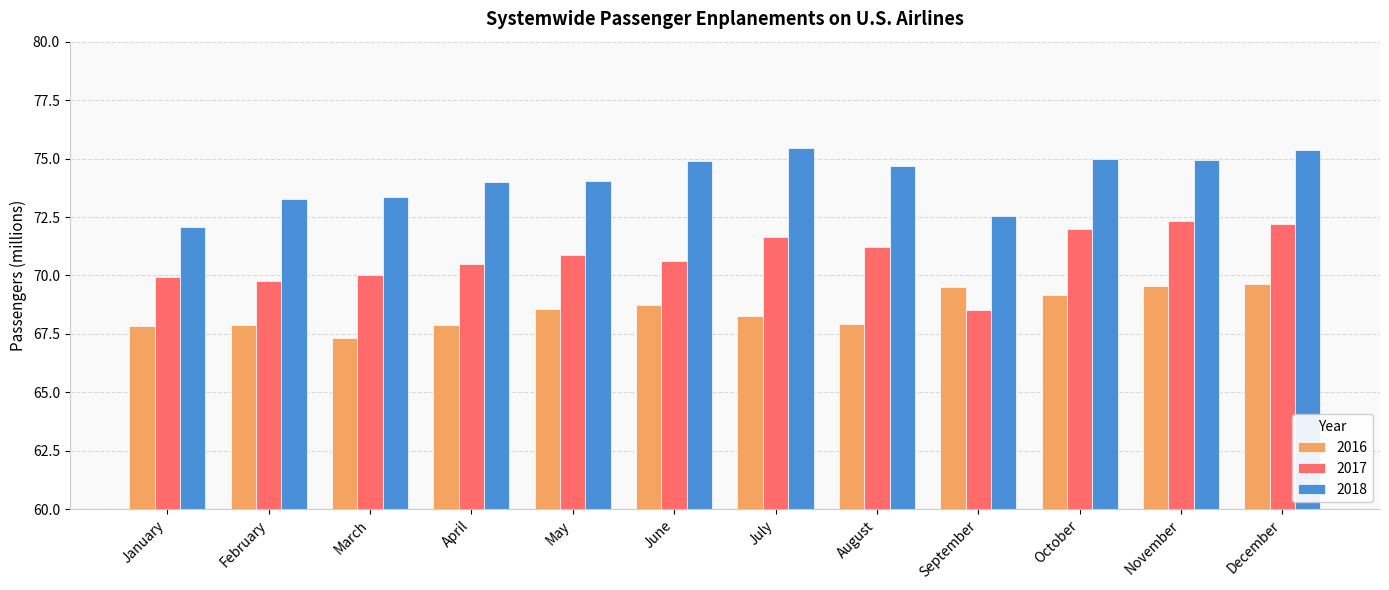

Rank the series by their average value, from highest to lowest.

2018, 2017, 2016